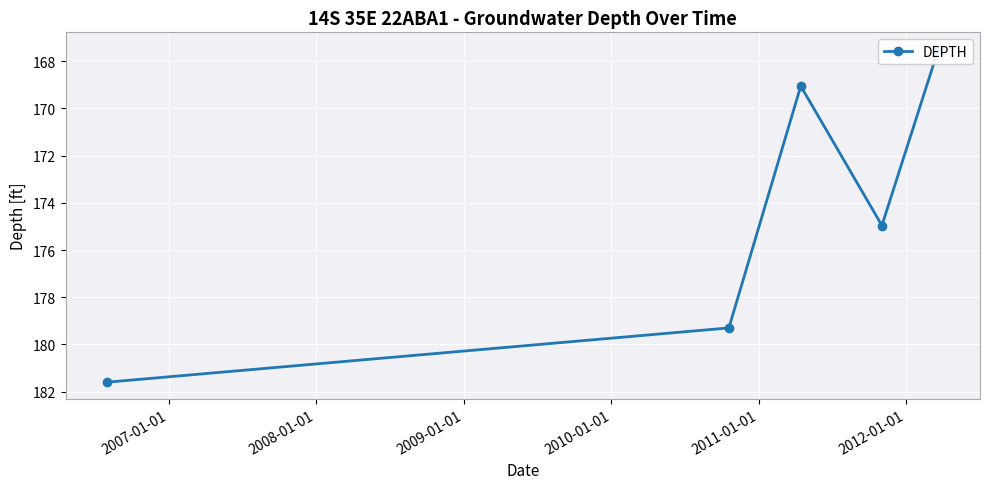

What is the ratio of the value at 2007-01-01 to the value at 2009-01-01?

1.0